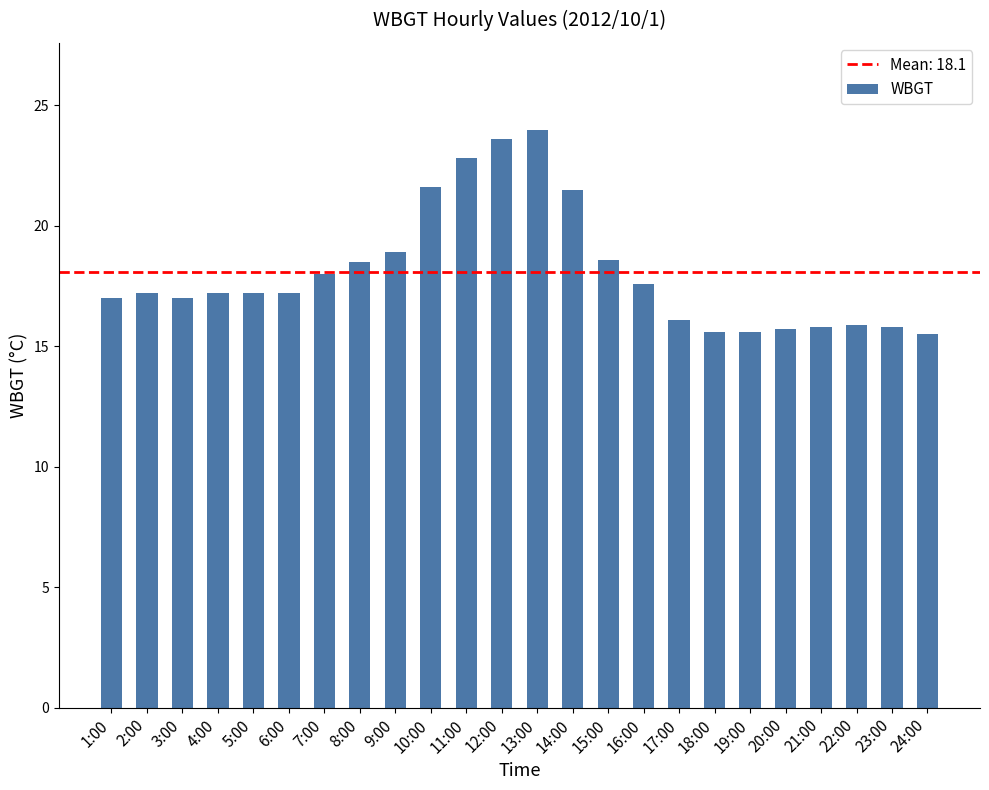

What is the label of the 19th bar from the right?

6:00